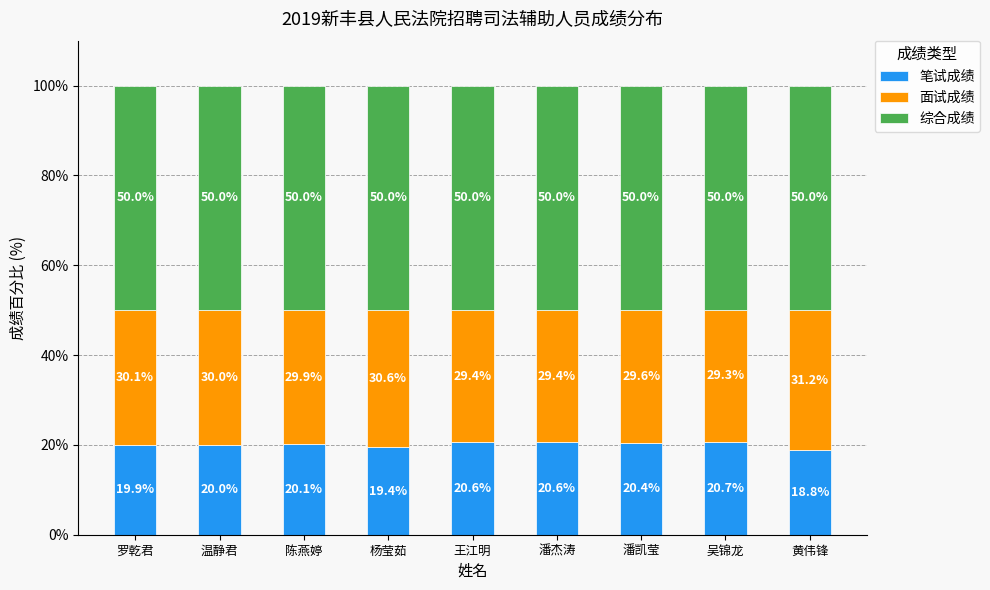

The value of 笔试成绩 at 温静君 is 20.0. True or false?

True